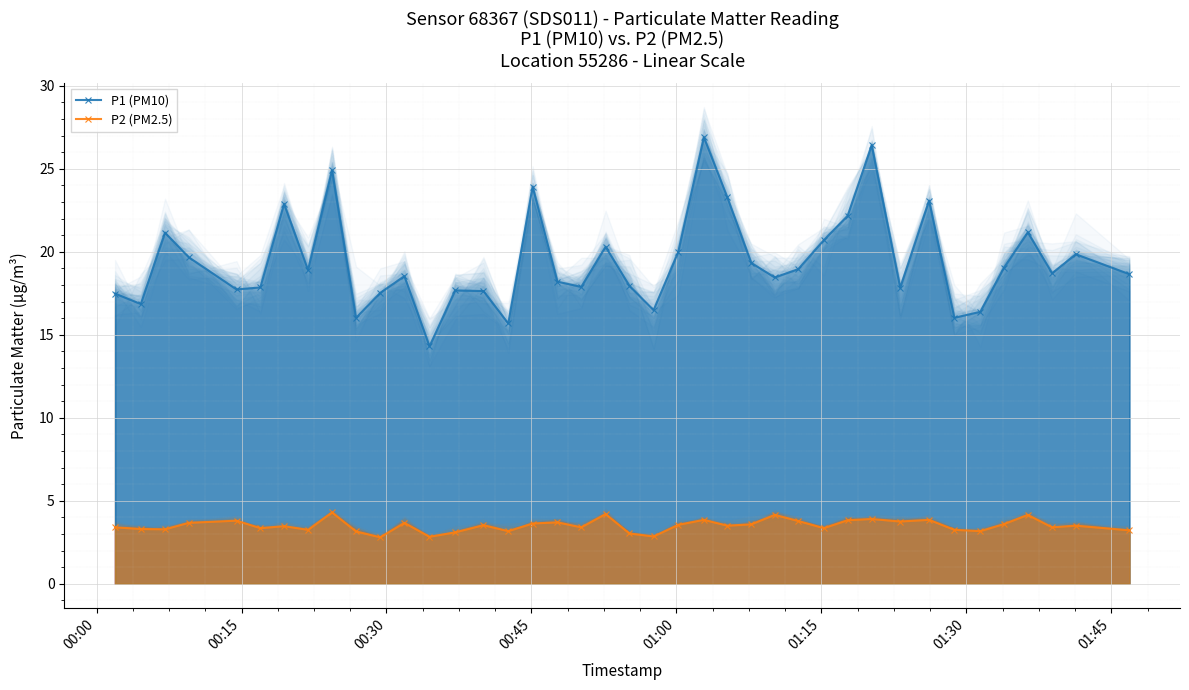

How many lines are shown in the chart?

2